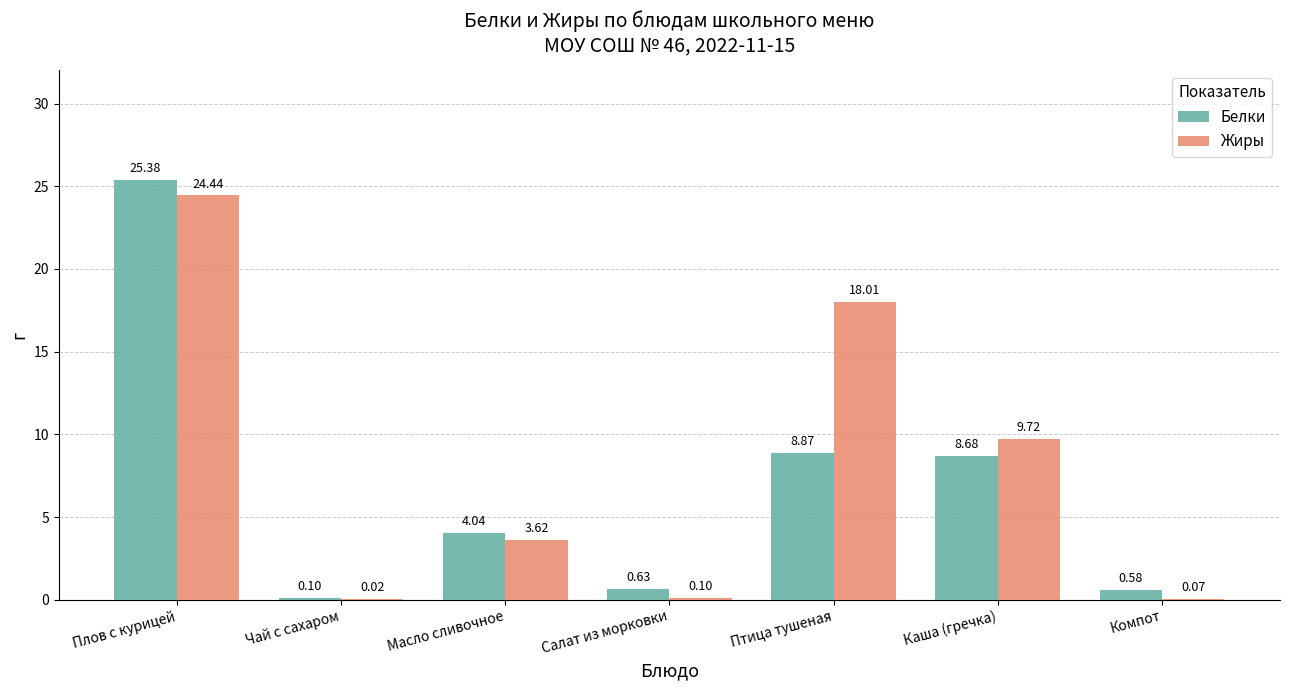

True or false: Белки has a value of 25.4 at Плов с курицей.

True